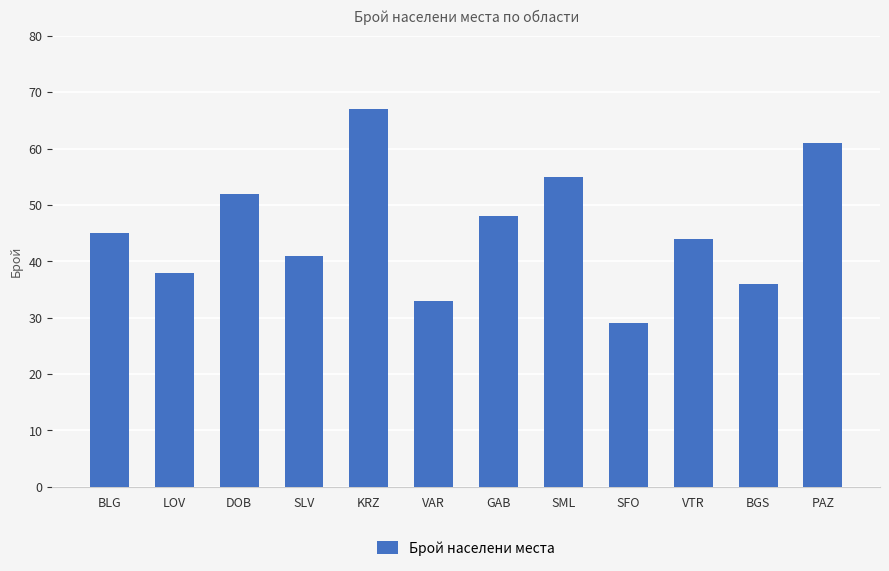

Reading right to left, transcribe all the data shown in this chart.

61	36	44	29	55	48	33	67	41	52	38	45